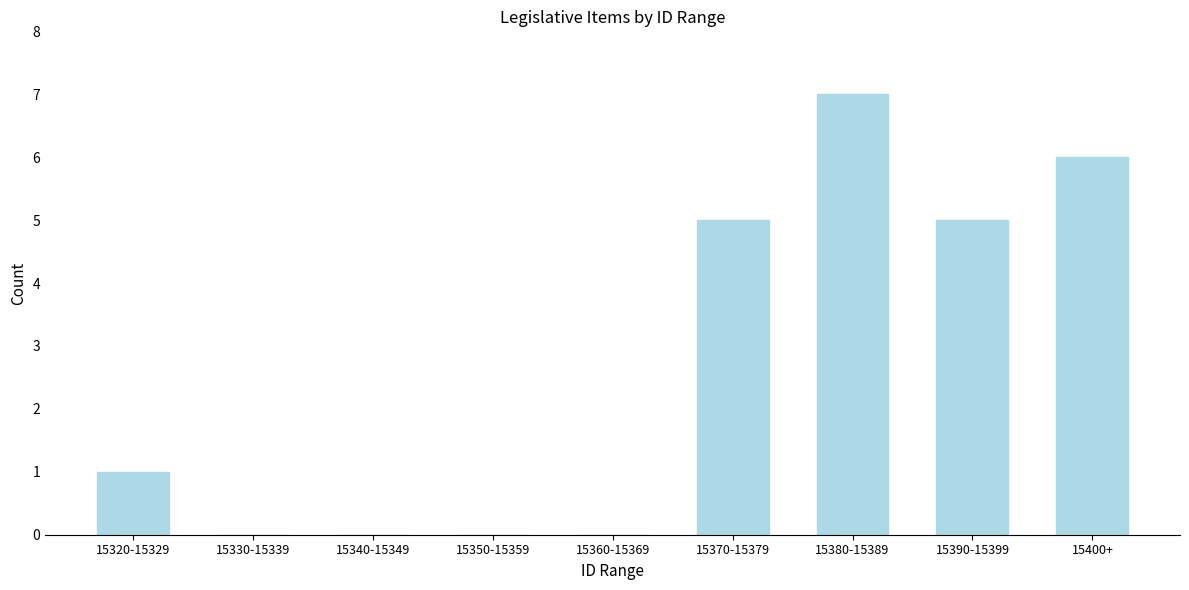

Reading right to left, transcribe all the data shown in this chart.

15400+=6	15390-15399=5	15380-15389=7	15370-15379=5	15360-15369=0	15350-15359=0	15340-15349=0	15330-15339=0	15320-15329=1